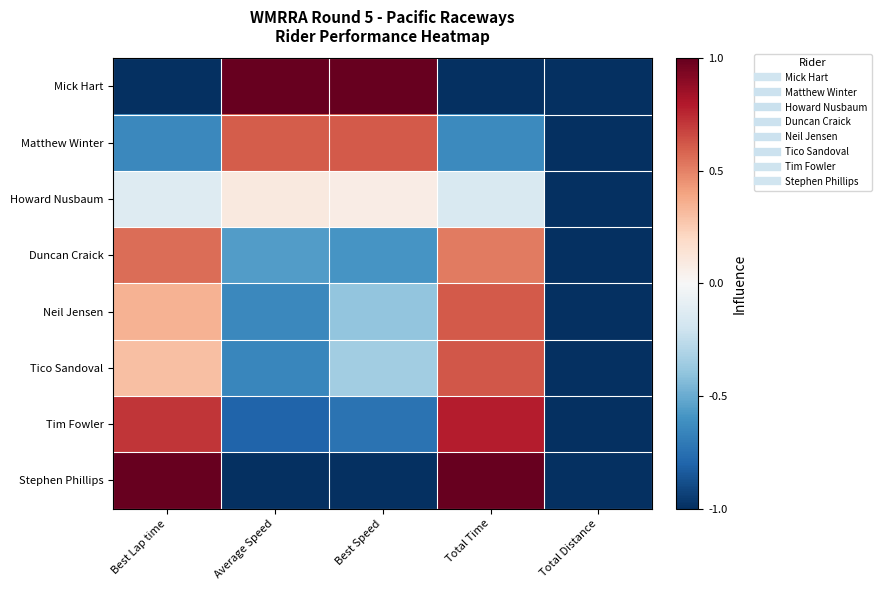

Which series has the largest range (max minus min)?

Mick Hart